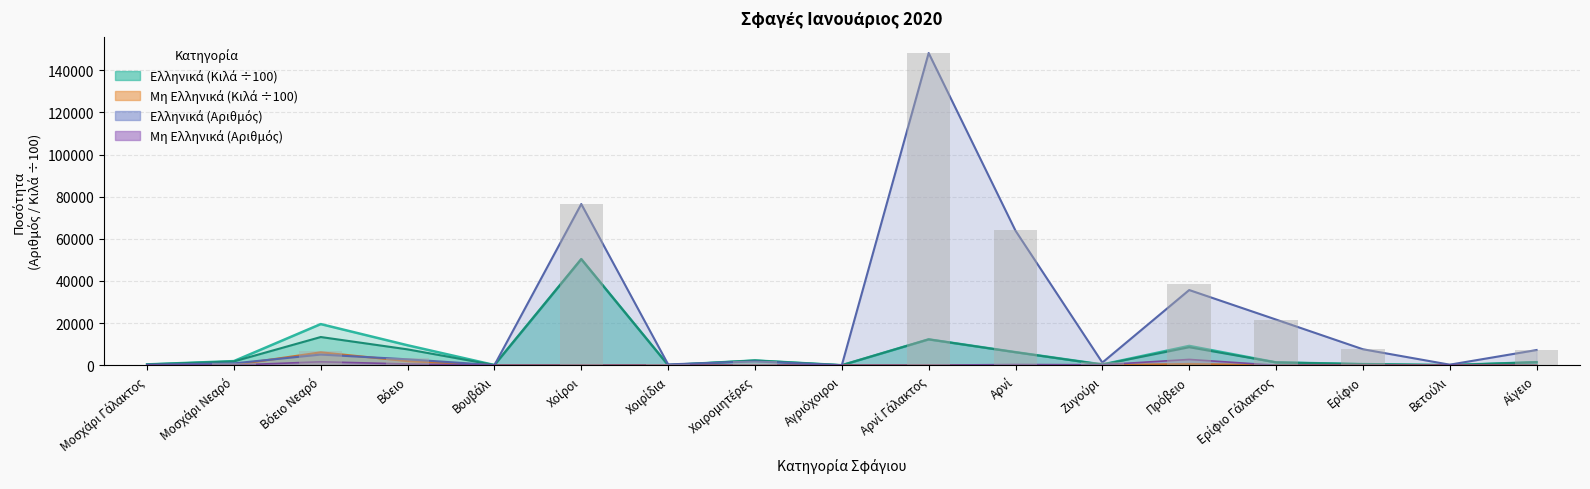

How many data points in Μη Ελληνικά (Αριθμός) are less than 4?

8